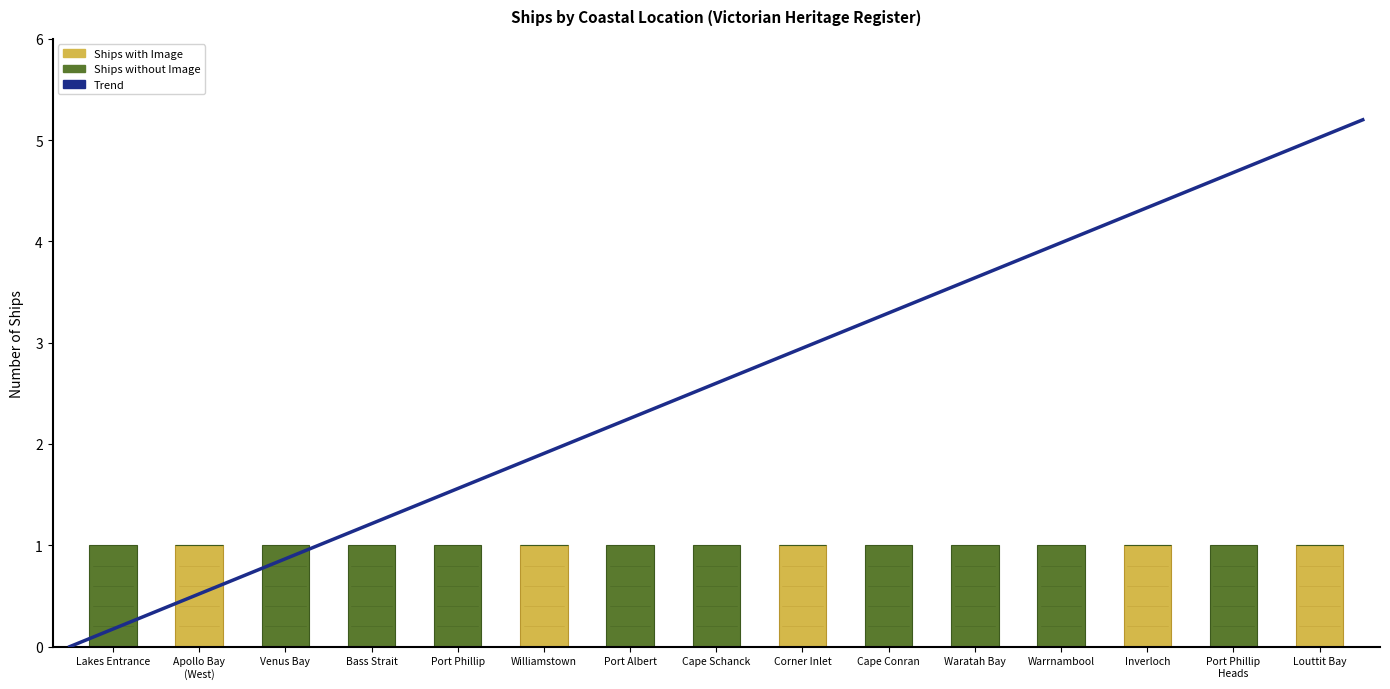

What is the label of the 4th bar from the right?

Warrnambool